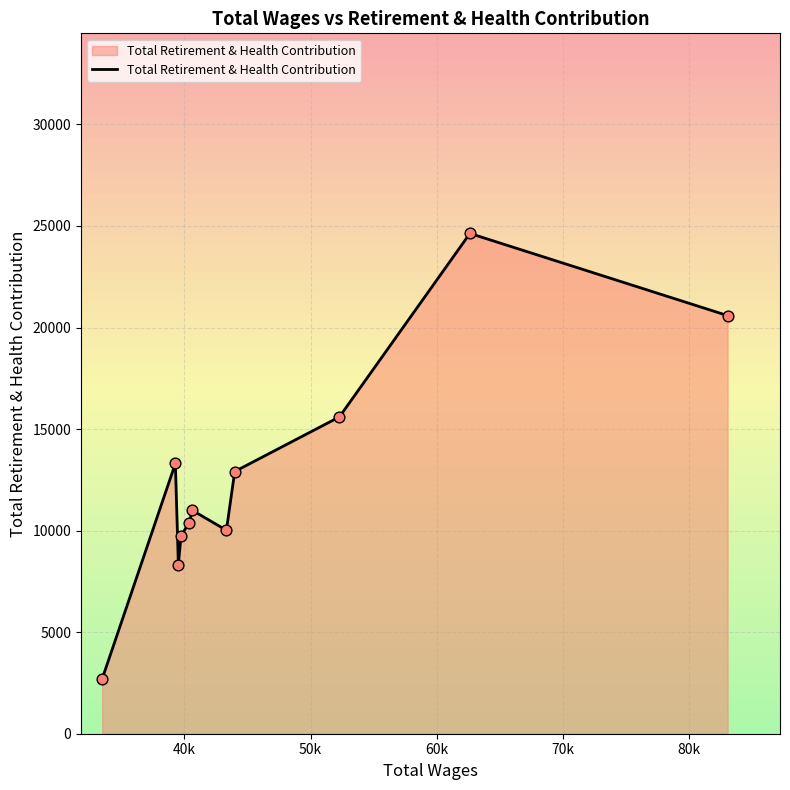

What is the minimum value shown in the chart?

2700